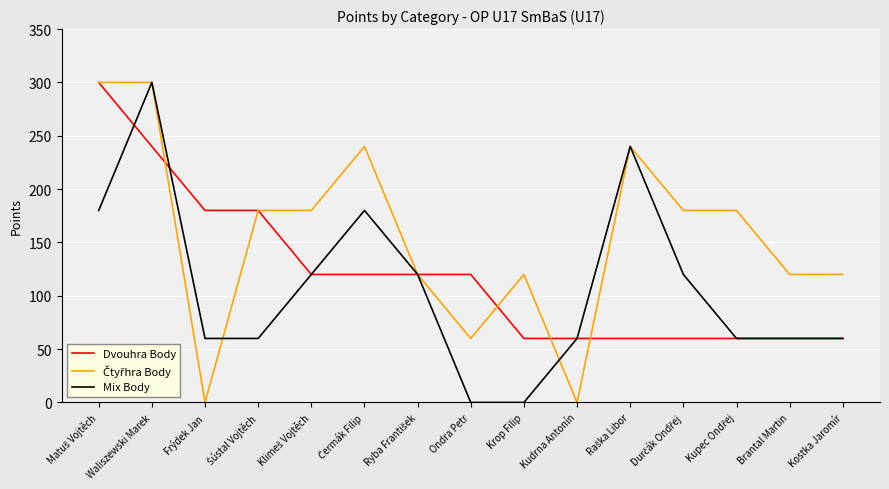

What is the minimum value for Dvouhra Body?

60